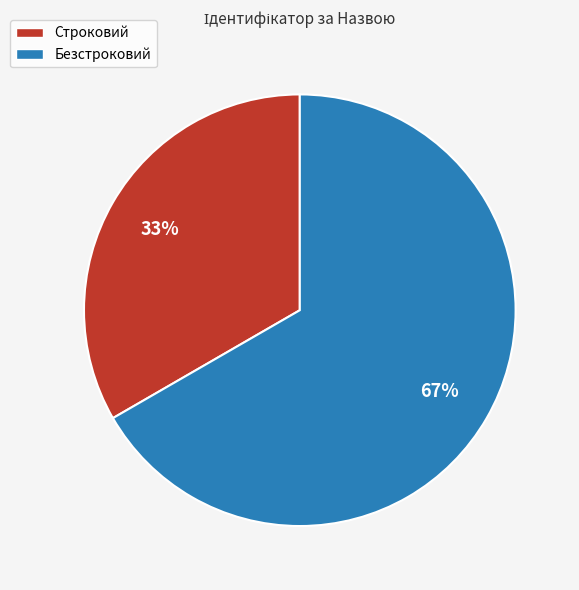

Does Безстроковий account for over 50% of the chart?

Yes